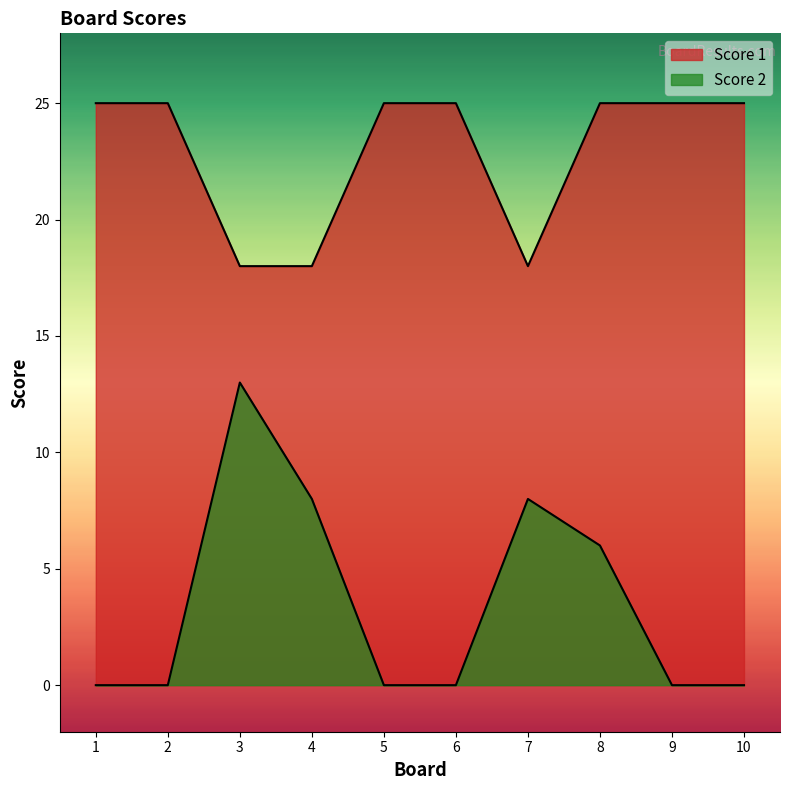

In Score 2, how many points are higher than both neighbors (excluding endpoints)?

2